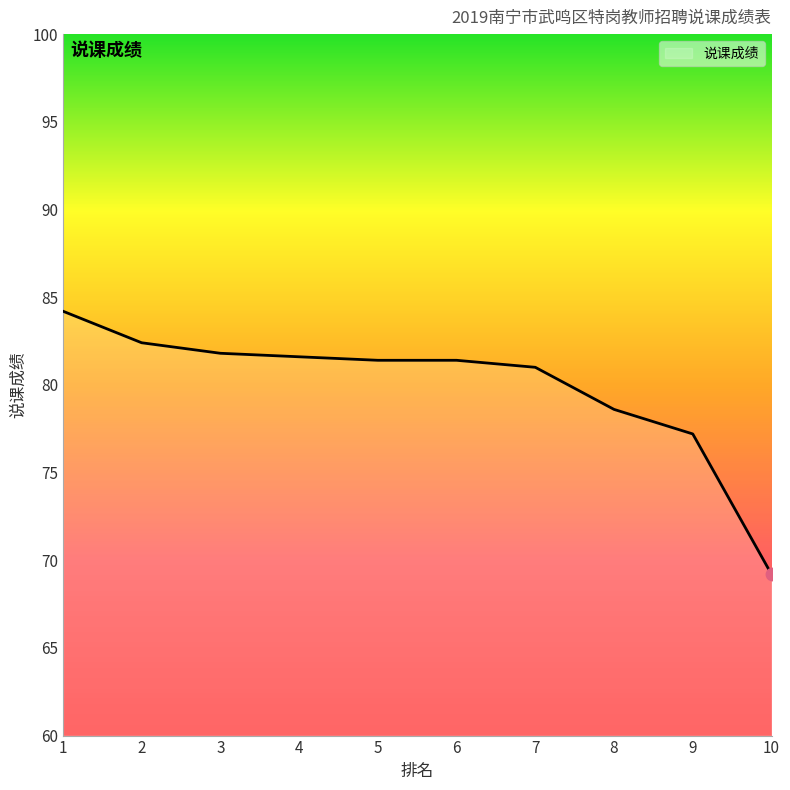

Between 5 and 8, which is larger?

5